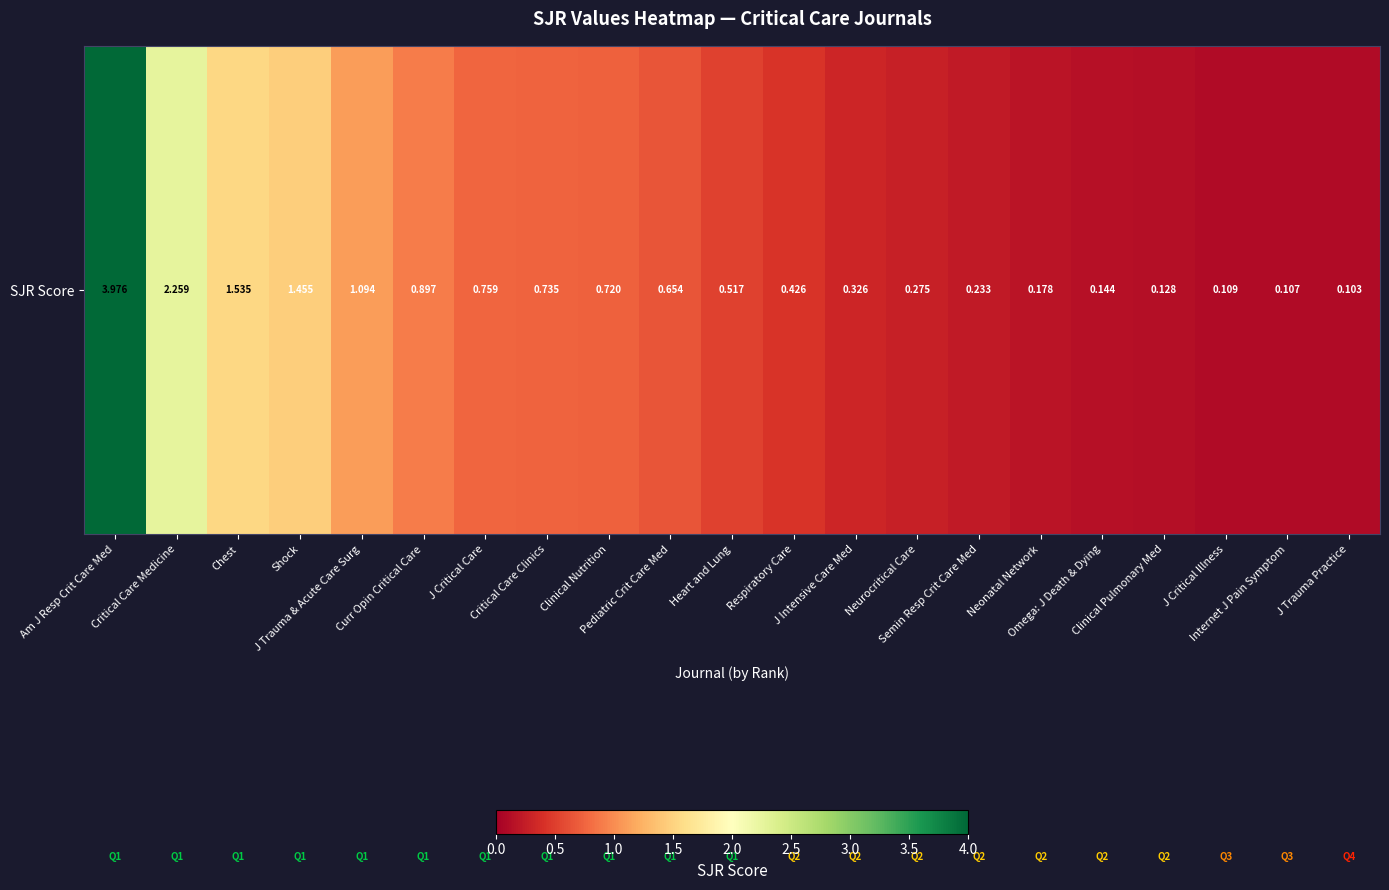

What is the average value?

0.8